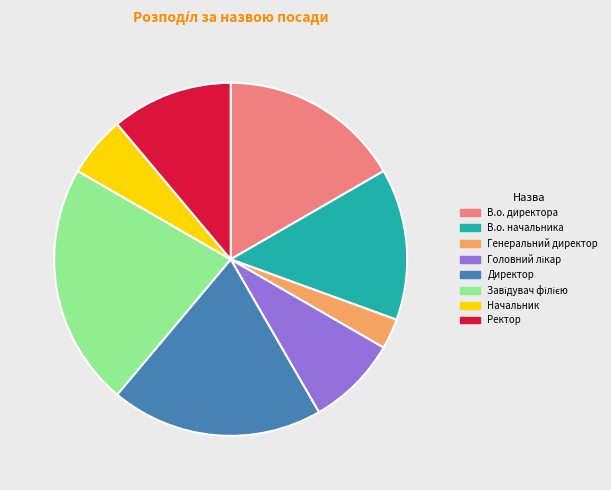

How many slices are in this pie chart?

8